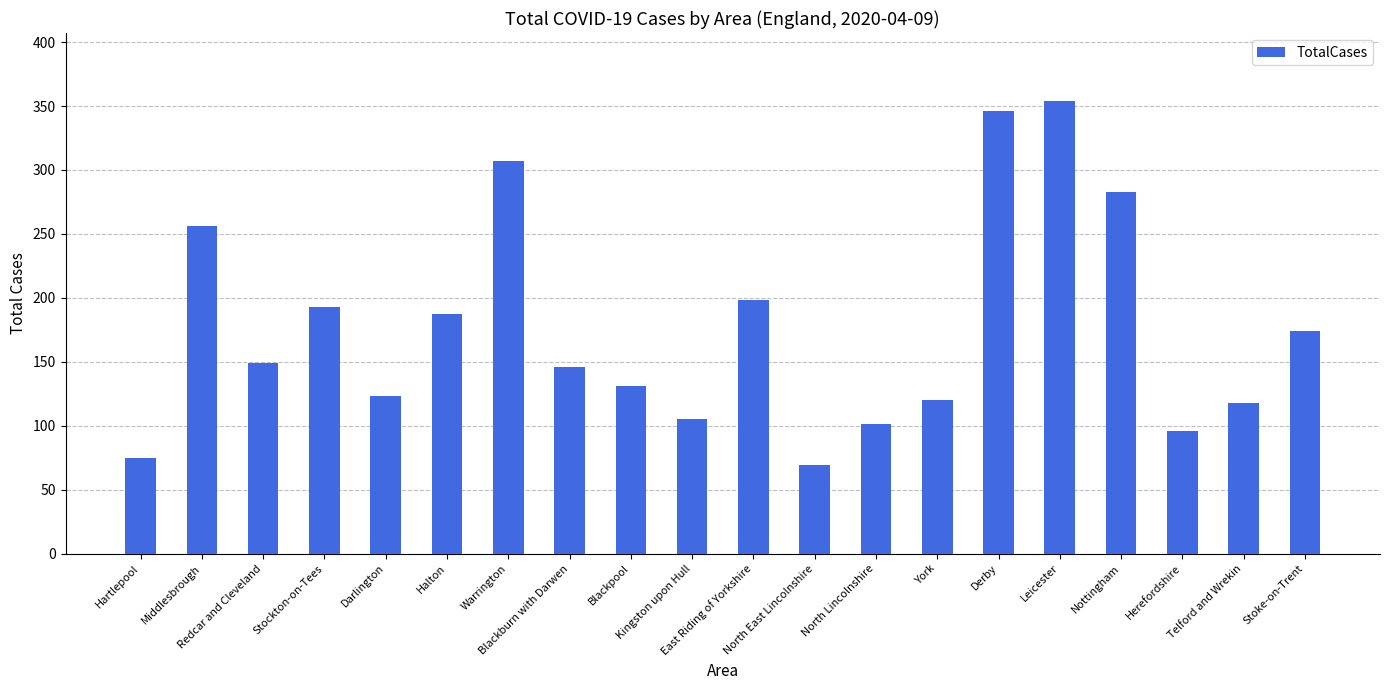

What is the ratio of the value at Nottingham to the value at Blackpool?

2.2